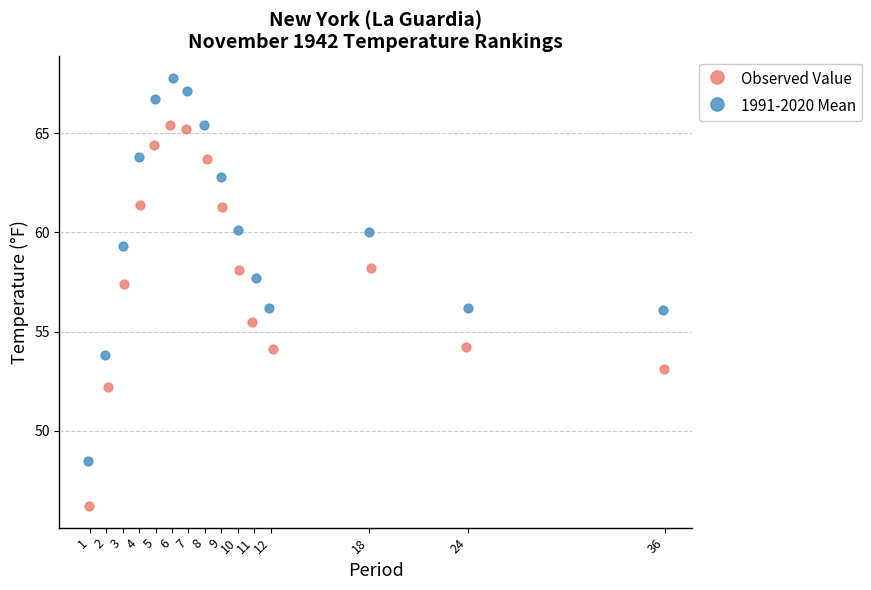

Which series reaches the minimum Y coordinate?

Observed Value